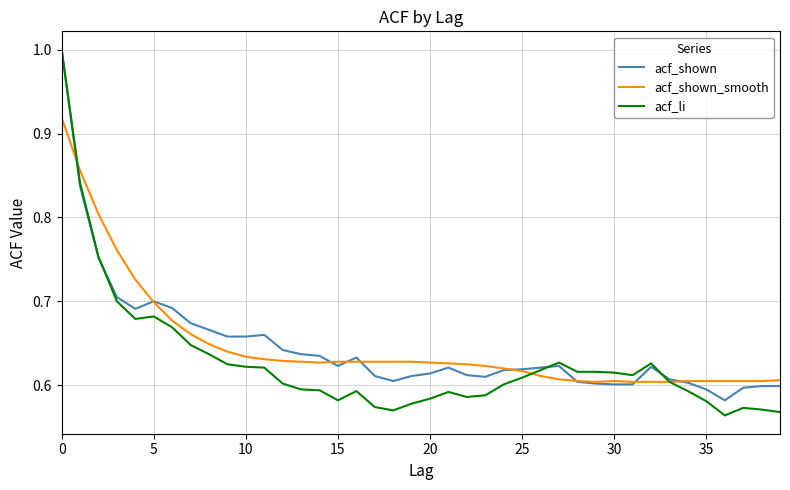

Which series has the largest range (max minus min)?

acf_li